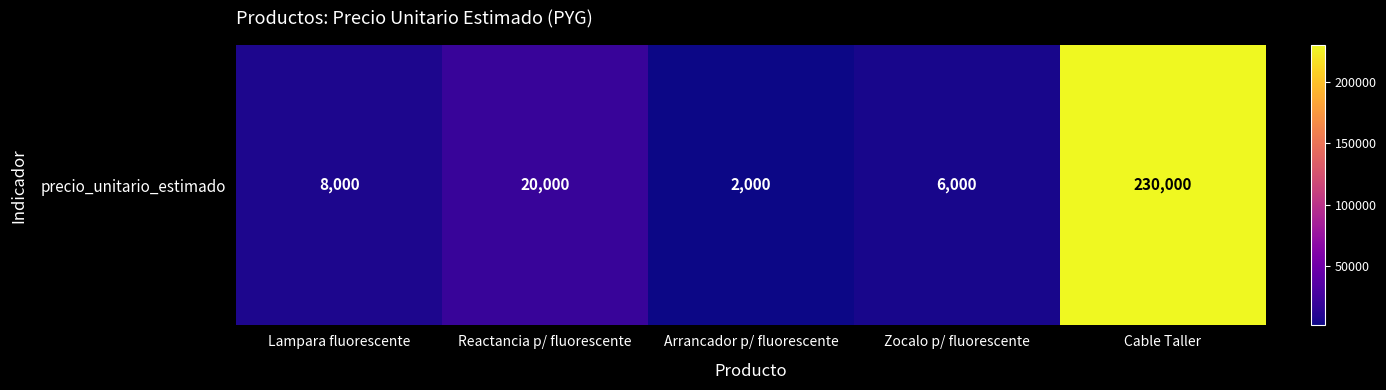

At which label does the data first exceed 8000?

Reactancia p/ fluorescente